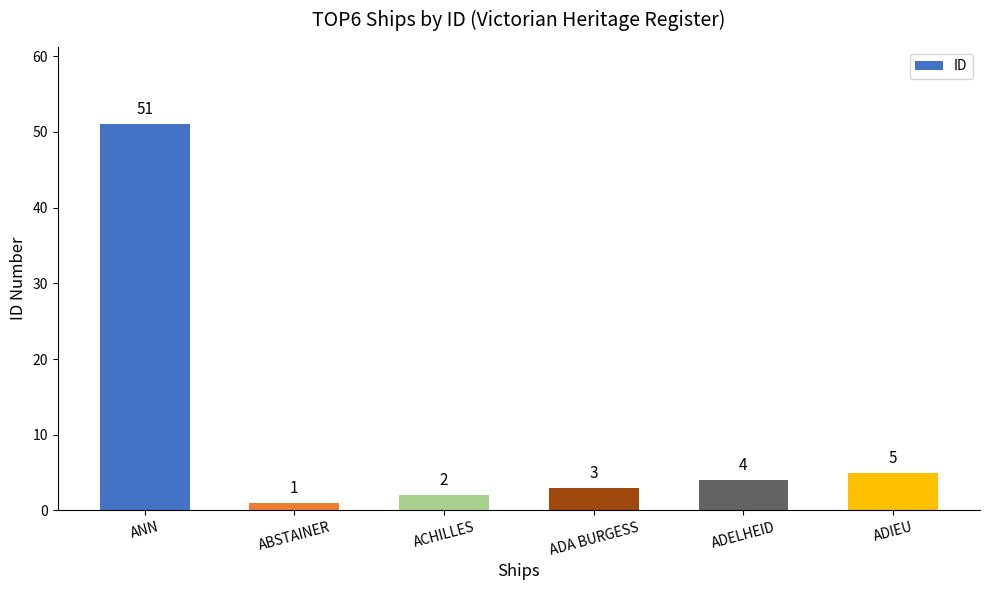

Reading left to right, transcribe all the data shown in this chart.

ANN=51	ABSTAINER=1	ACHILLES=2	ADA BURGESS=3	ADELHEID=4	ADIEU=5